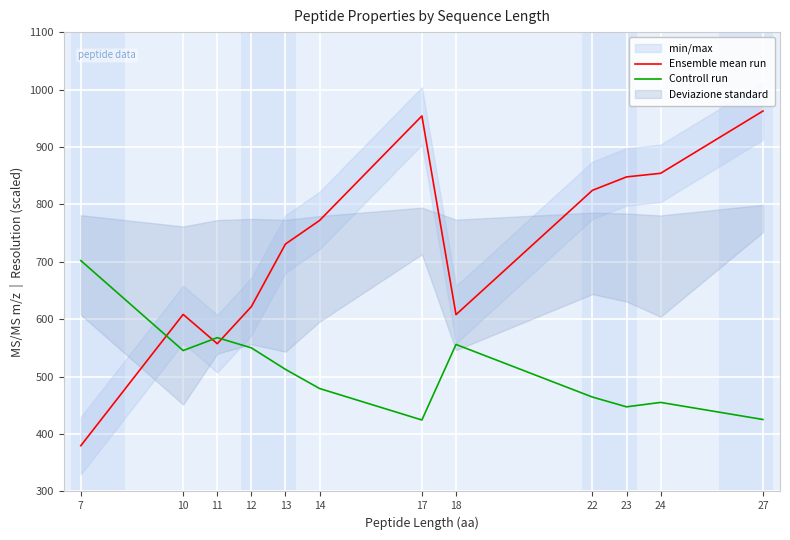

Between 17 and 14, which is larger?

17